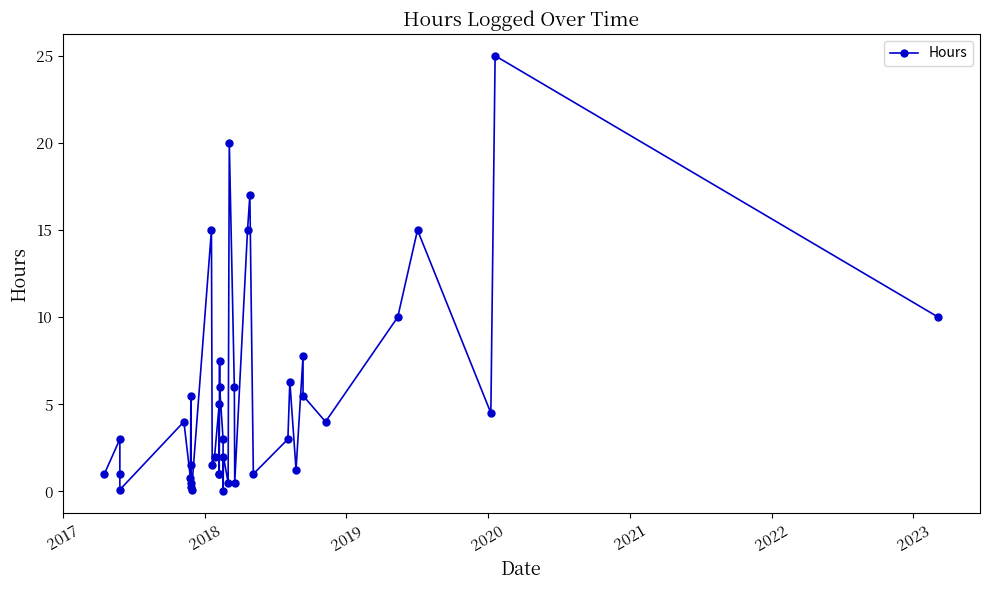

Reading right to left, transcribe all the data shown in this chart.

10.0	25.0	4.5	15.0	10.0	4.0	5.5	7.8	1.2	6.3	3.0	1.0	17.0	15.0	0.5	6.0	20.0	0.5	2.0	0.0	3.0	6.0	7.5	1.0	1.0	5.0	2.0	1.5	15.0	0.1	0.2	0.5	1.5	5.5	0.8	4.0	0.1	1.0	3.0	1.0